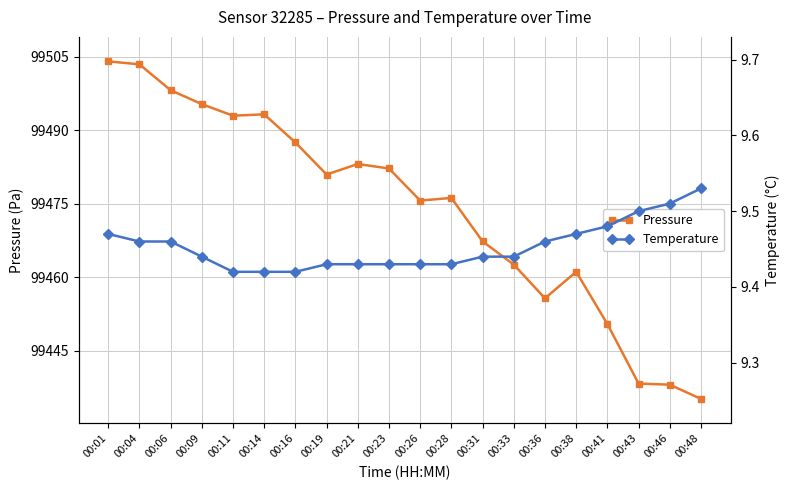

List the labels in order of Temperature value, smallest first.

00:11, 00:14, 00:16, 00:19, 00:21, 00:23, 00:26, 00:28, 00:09, 00:31, 00:33, 00:04, 00:06, 00:36, 00:01, 00:38, 00:41, 00:43, 00:46, 00:48